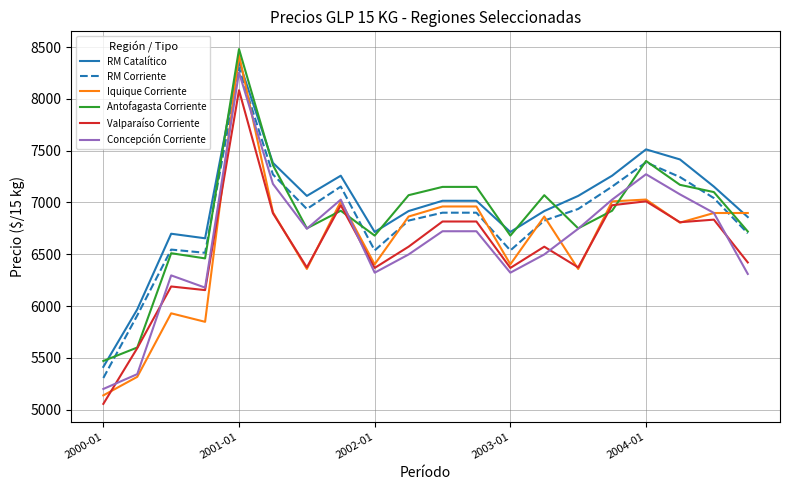

Which series has the largest range (max minus min)?

Iquique Corriente